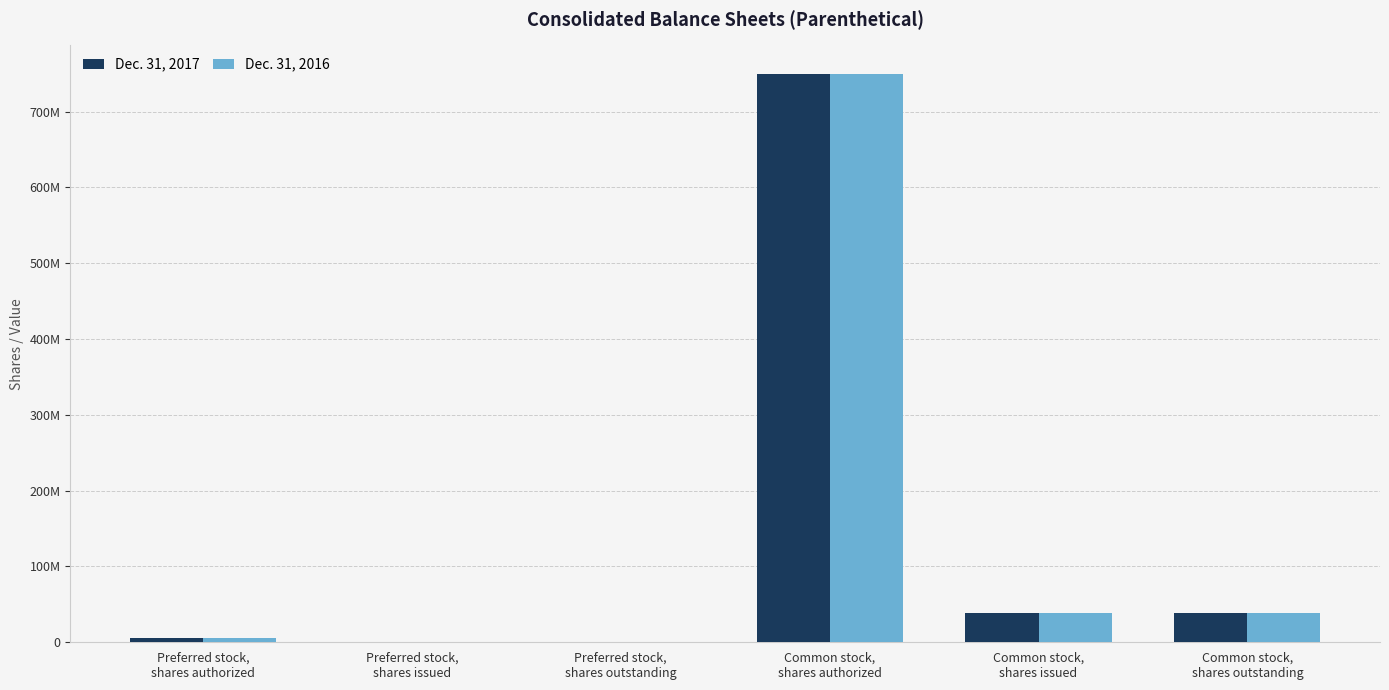

Are the bars grouped side by side (vs. stacked)?

Yes